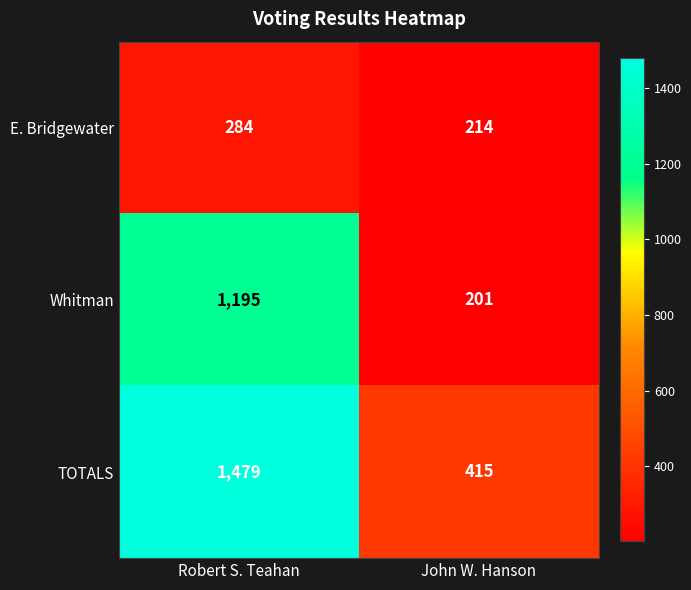

Which series has the widest spread of values?

TOTALS